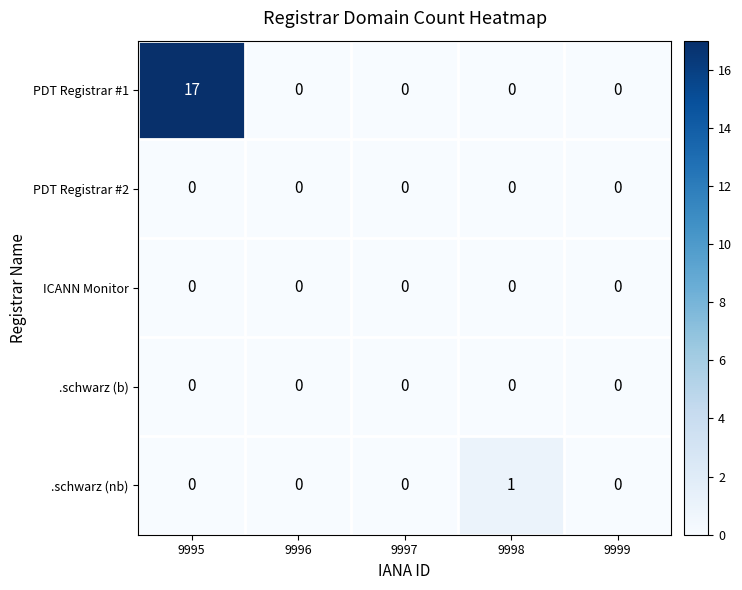

Which series changed the most between 9995 and 9999?

PDT Registrar #1